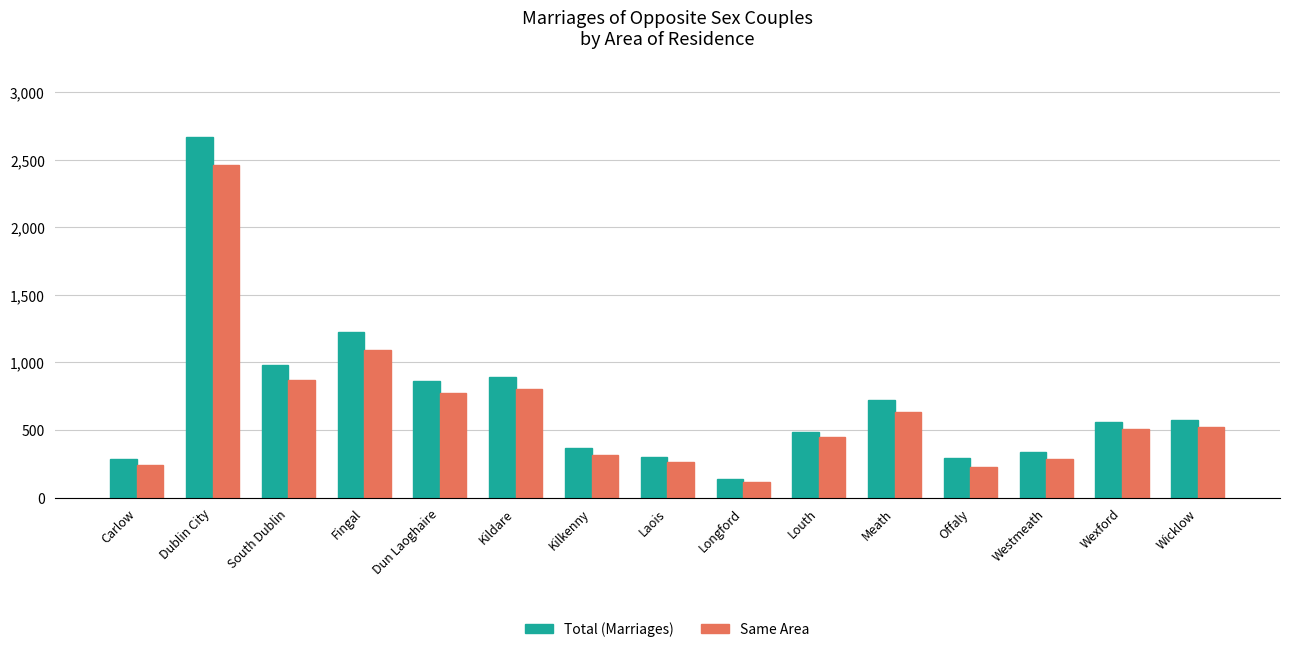

What is the label of the 3rd bar from the right?

Westmeath